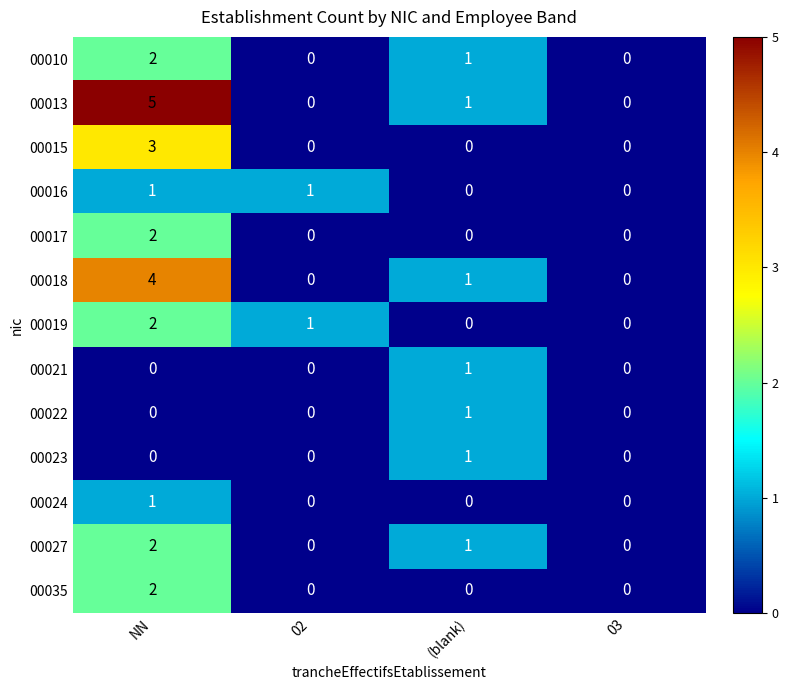

The 00017 series shows 0 at (blank). True or false?

True